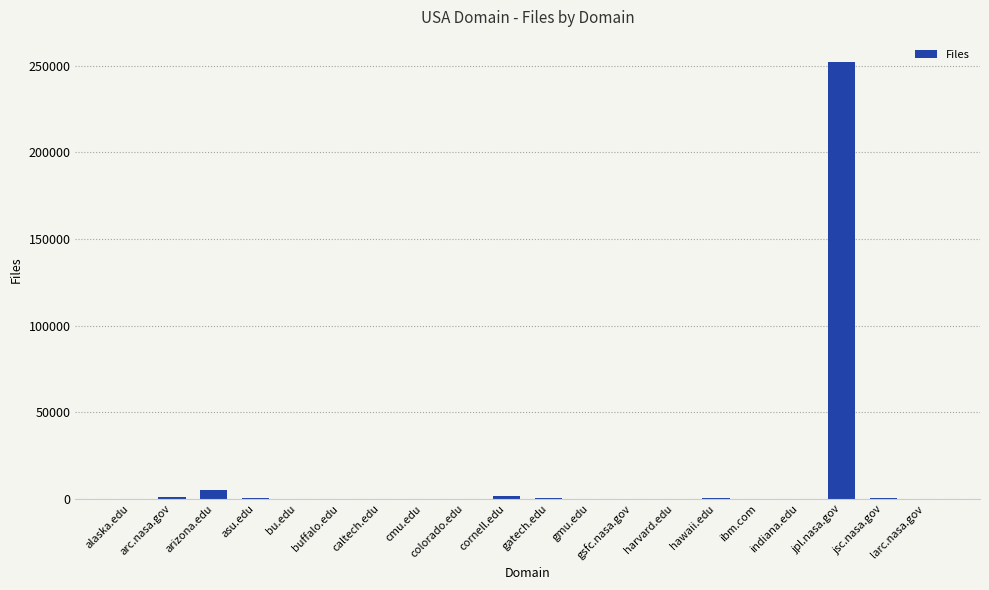

Which label corresponds to the largest value in the chart?

jpl.nasa.gov